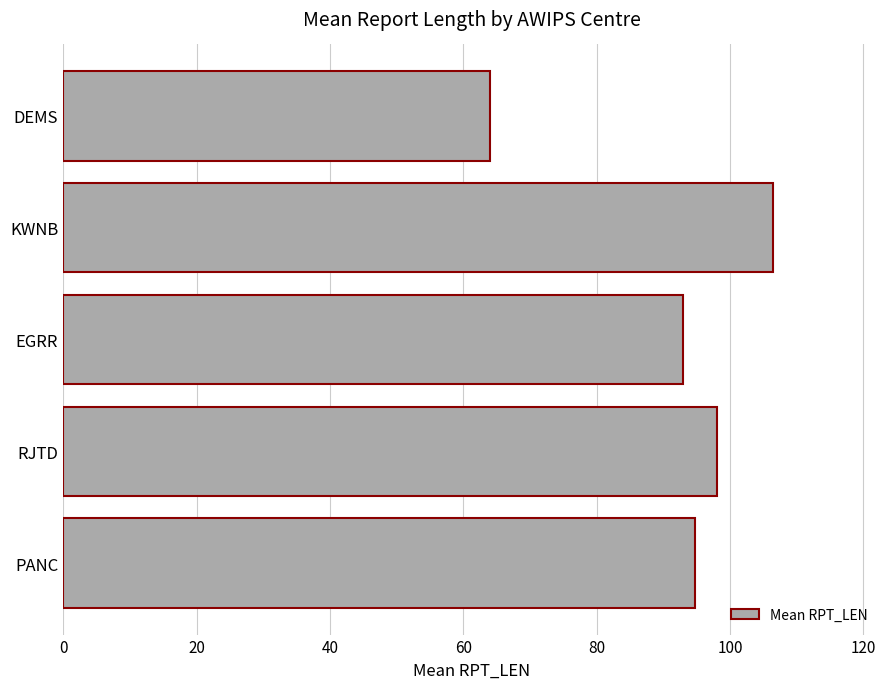

Reading bottom to top, list all the values displayed in this chart.

PANC=94.8	RJTD=98.0	EGRR=93.0	KWNB=106.5	DEMS=64.0